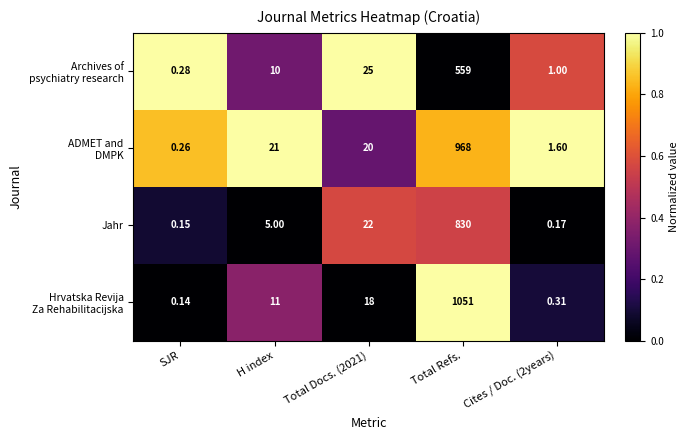

At which category does the chart reach its minimum across all series?

SJR